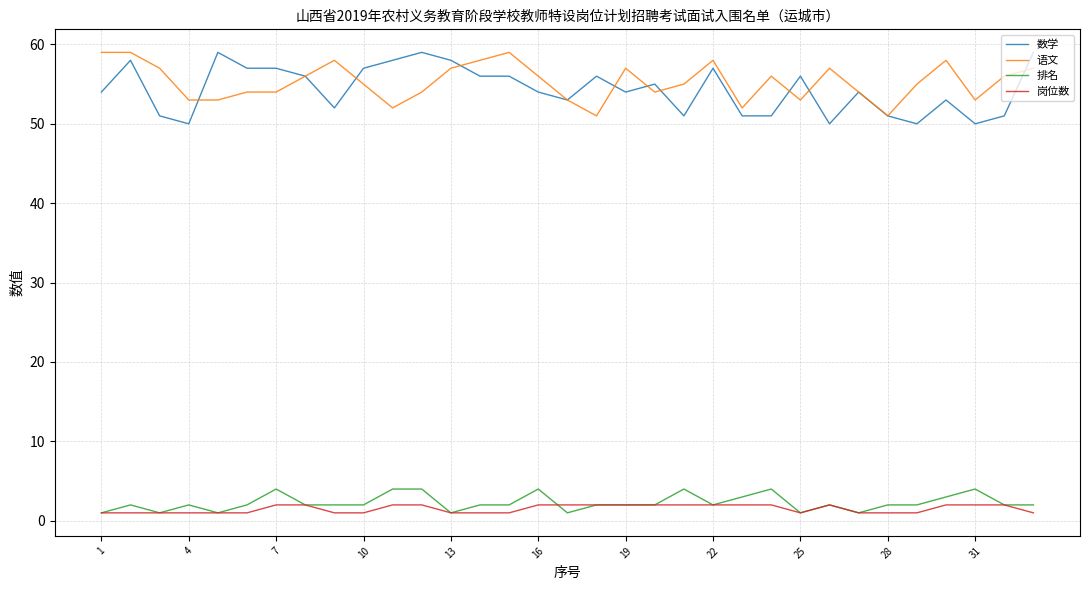

Does the chart display data point markers on the line(s)?

No